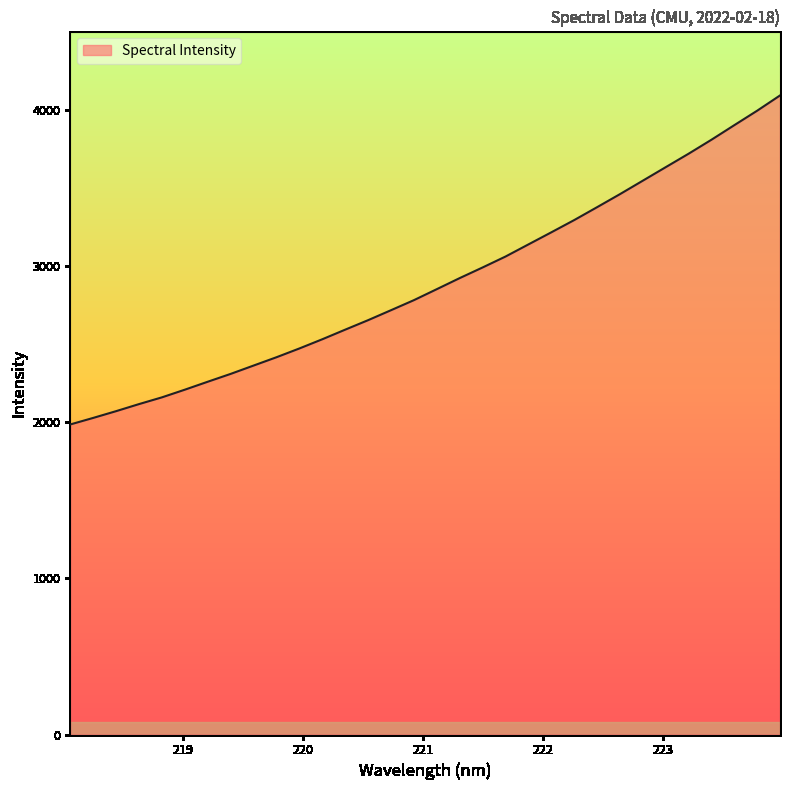

What is the greatest value displayed?

4093.6